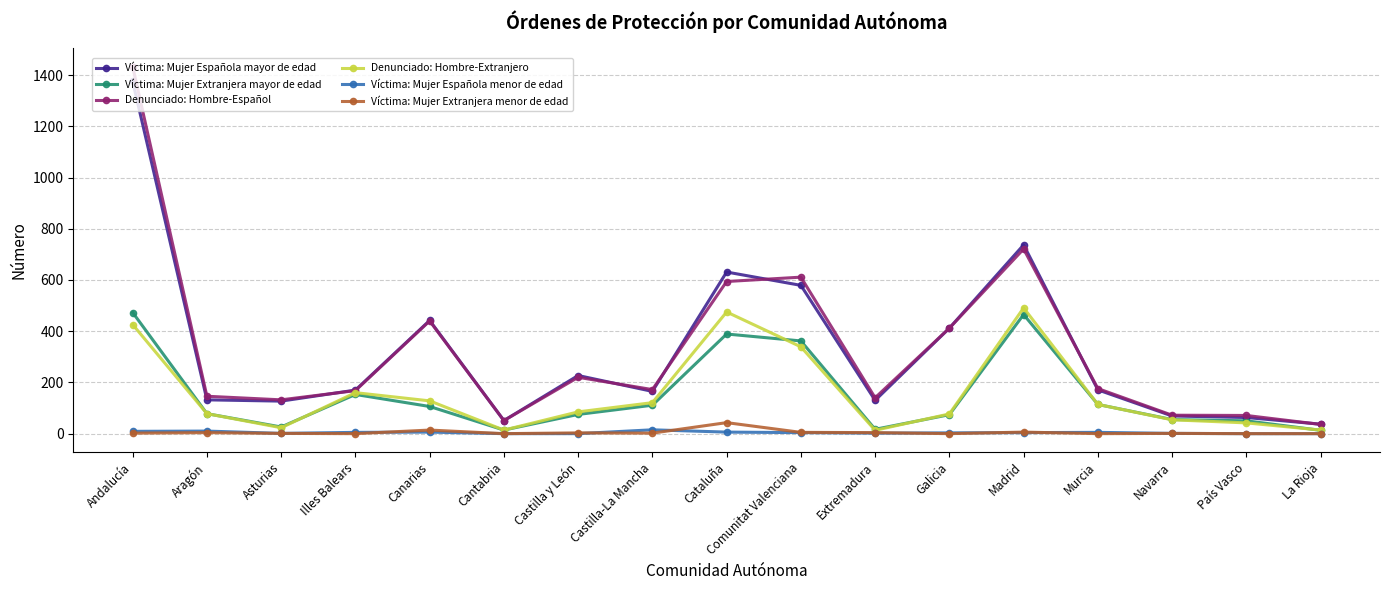

What is the total value across all series at Cantabria?

130